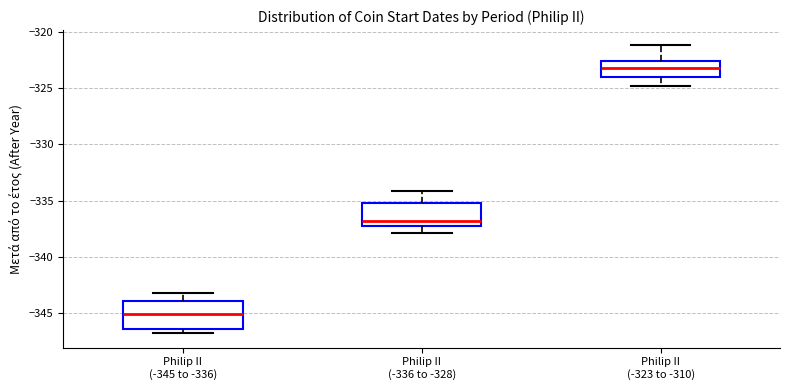

Where does the upper whisker of the box for Philip II (-323 to -310) end on the y-axis? The values are not printed on the chart, so give them approximately, as read against the axis.

-321.0